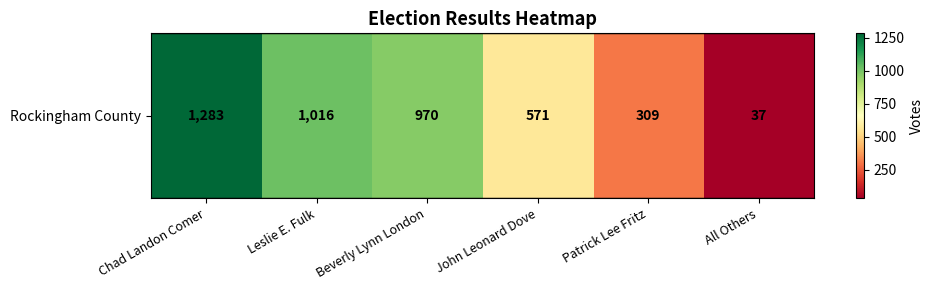

What is the ratio of the value at Beverly Lynn London to the value at Patrick Lee Fritz?

3.1